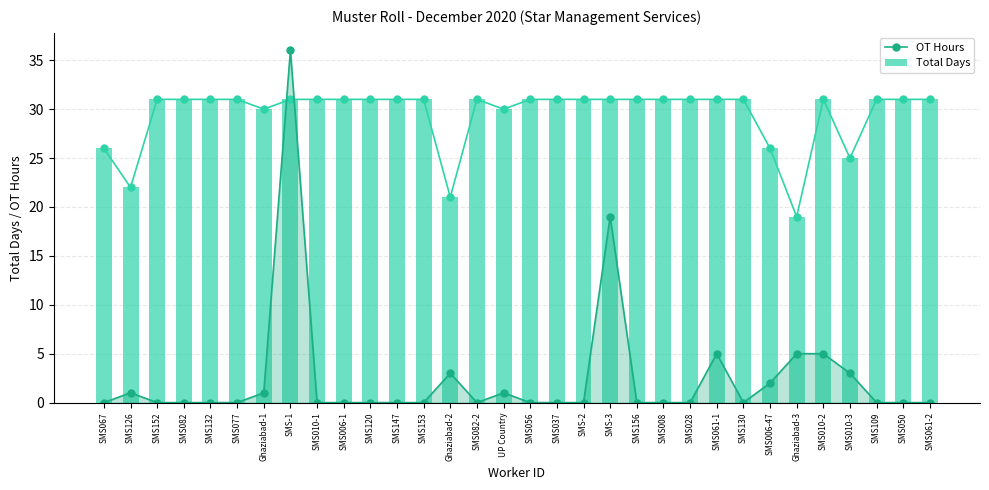

What is the approximate value of Total Days at SMS152?

31